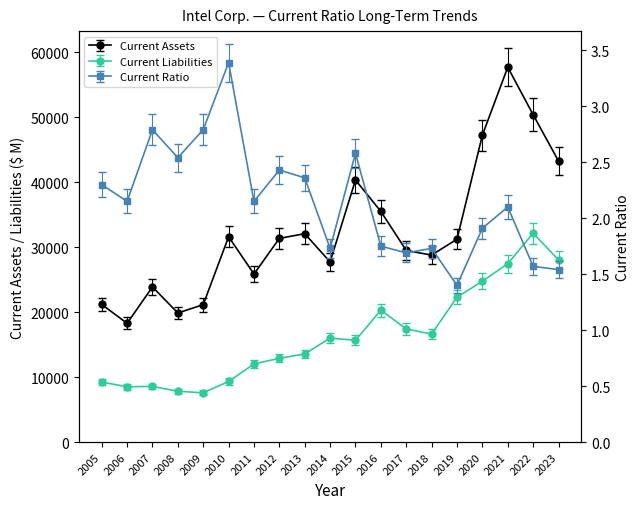

Where does the Current Ratio series first go above 2?

2005